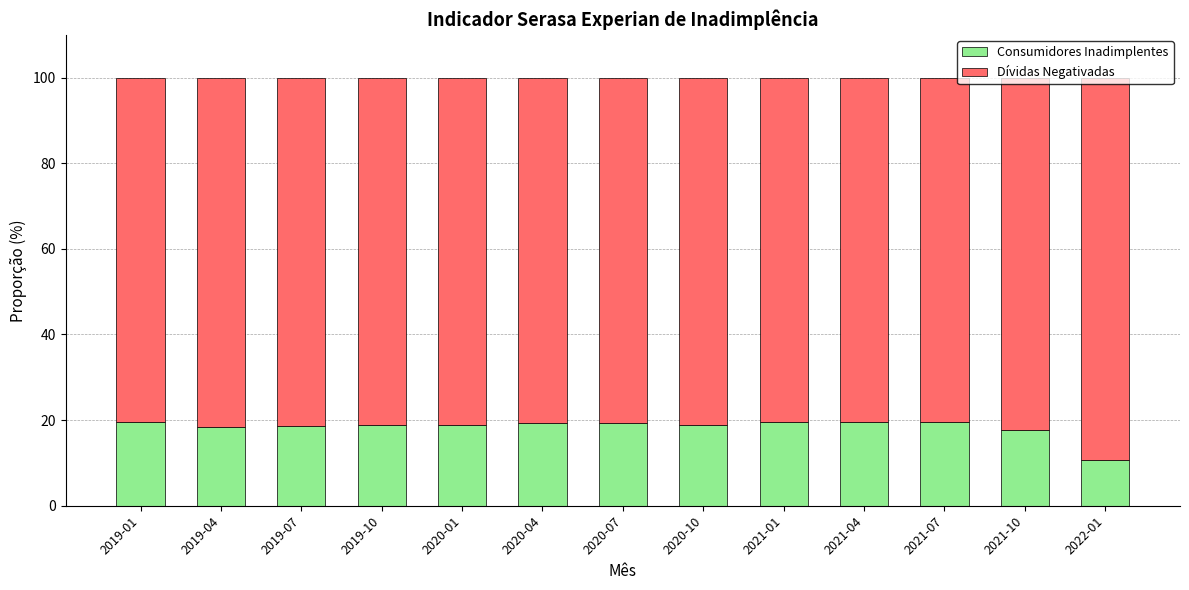

How many data points does each series have?

13